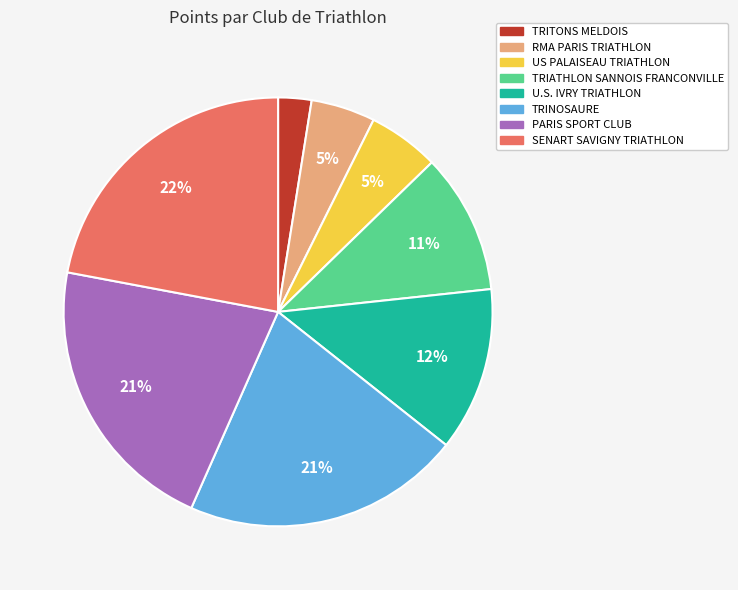

Which slice is the largest?

SENART SAVIGNY TRIATHLON